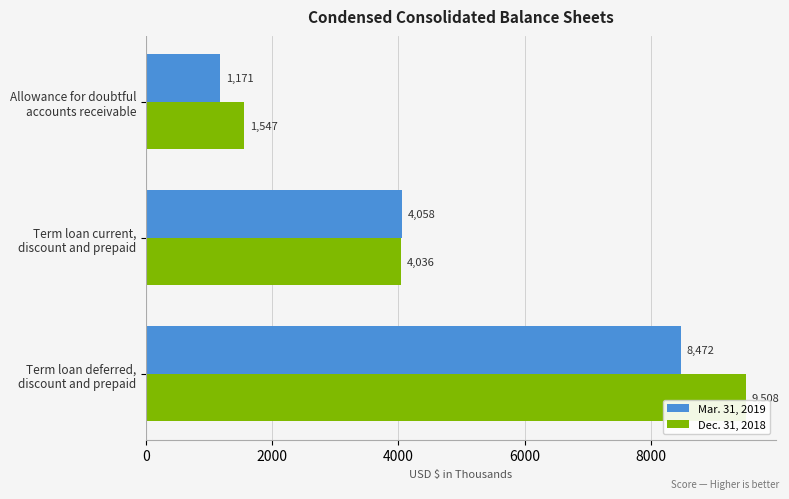

Which series has the largest range (max minus min)?

Dec. 31, 2018